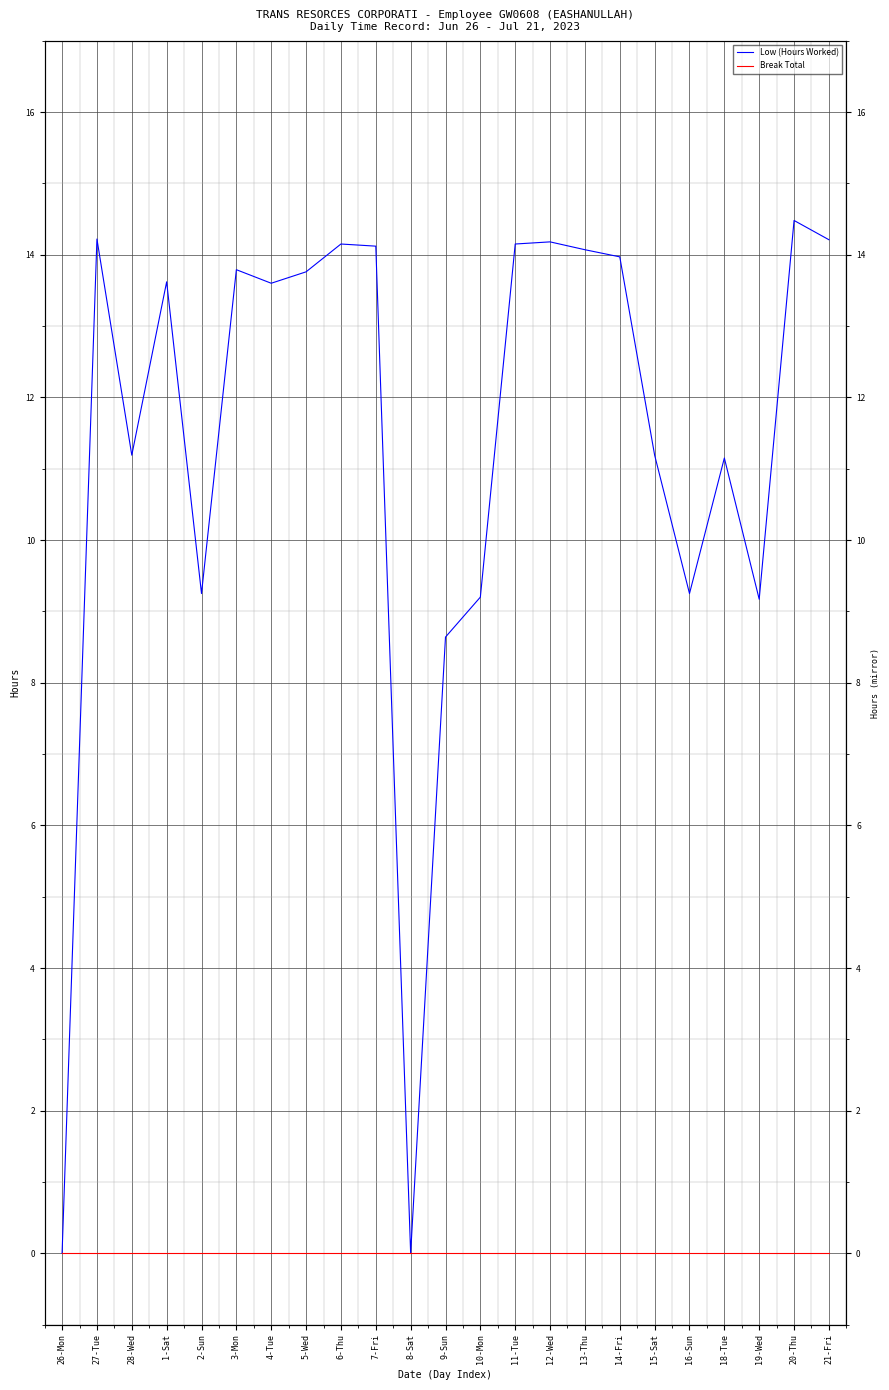

At which label is Break Total closest to 0?

26-Mon